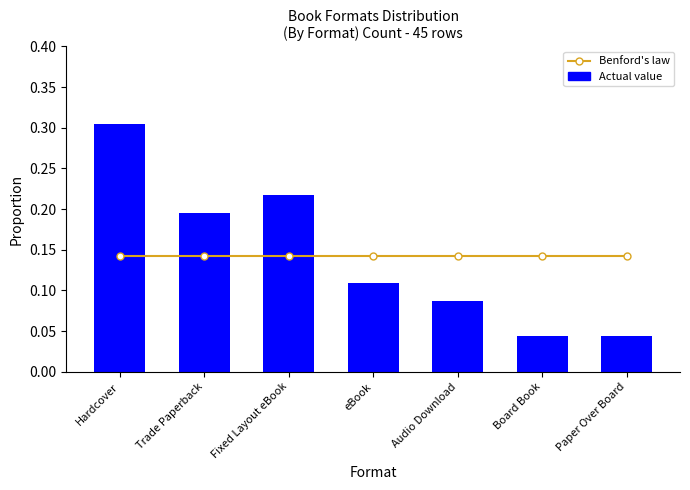

Reading left to right, what are all the values shown in this chart?

Benford's law: 0.1	0.1	0.1	0.1	0.1	0.1	0.1
Actual value: 0.3	0.2	0.2	0.1	0.1	0.0	0.0